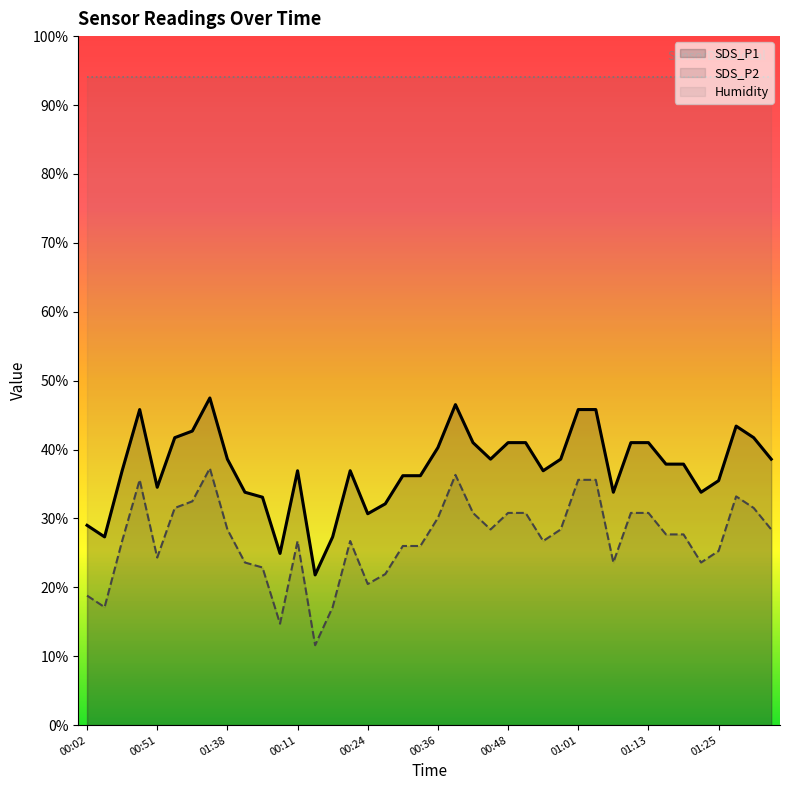

What position from the left is 00:19?

15